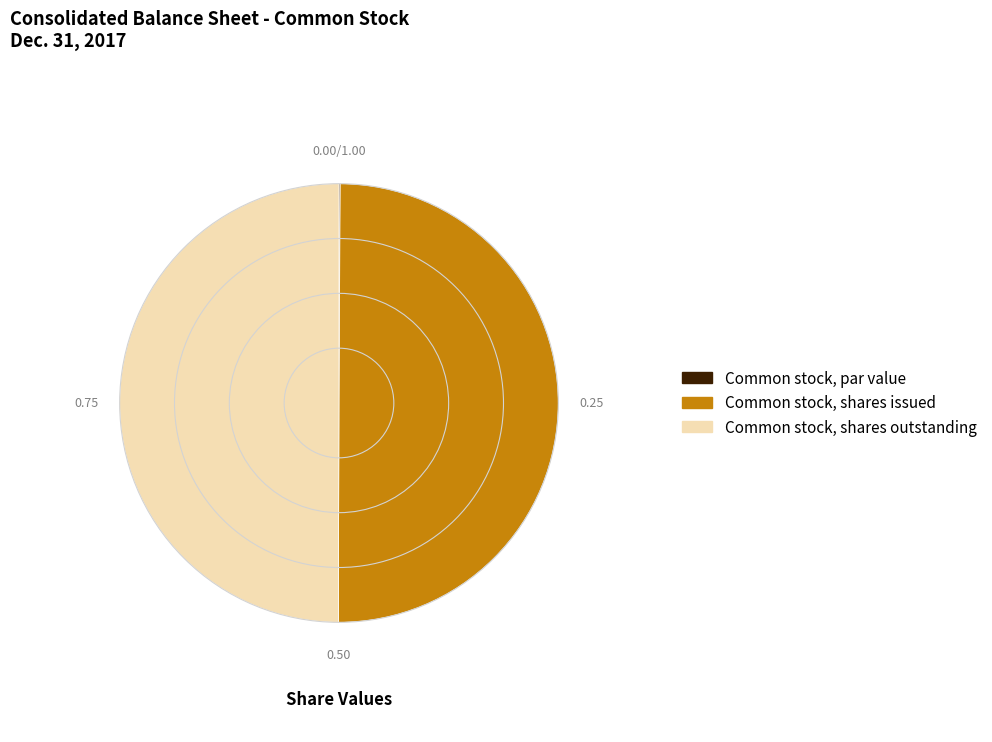

Is the sum of Common stock, shares outstanding and Common stock, shares issued greater than half?

Yes